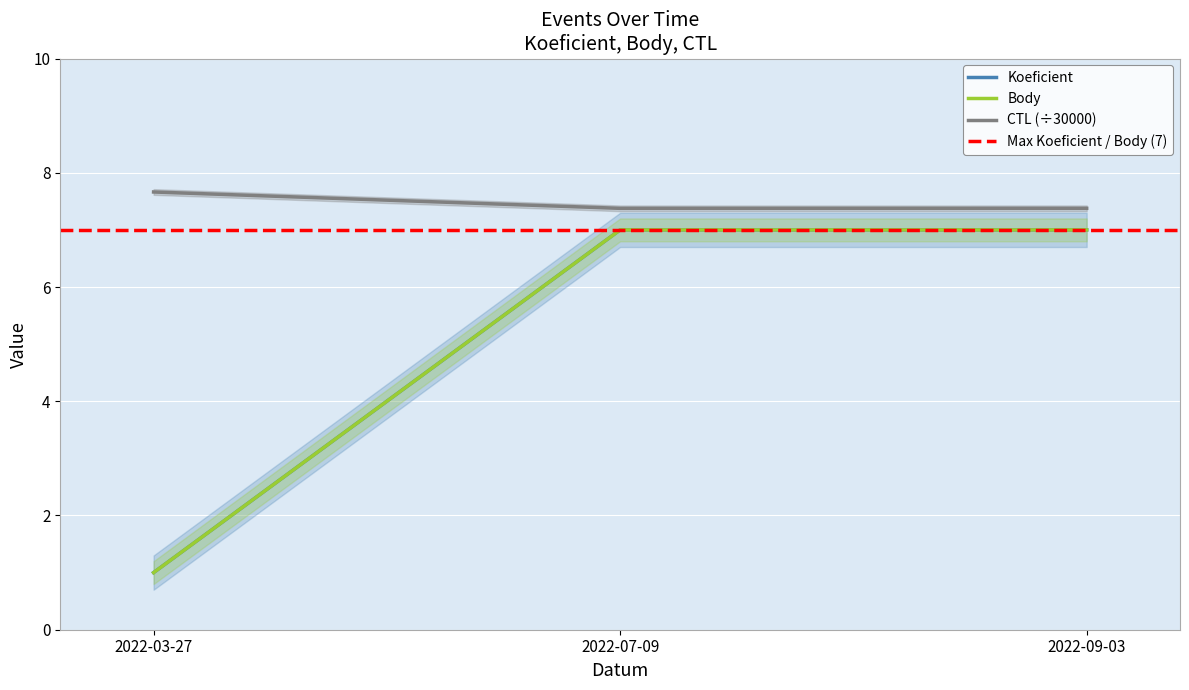

Reading left to right, list all the values displayed in this chart.

Koeficient: 2022-03-27=1.0	2022-07-09=7.0	2022-09-03=7.0
Body: 2022-03-27=1.0	2022-07-09=7.0	2022-09-03=7.0
CTL (scaled): 2022-03-27=7.7	2022-07-09=7.4	2022-09-03=7.4